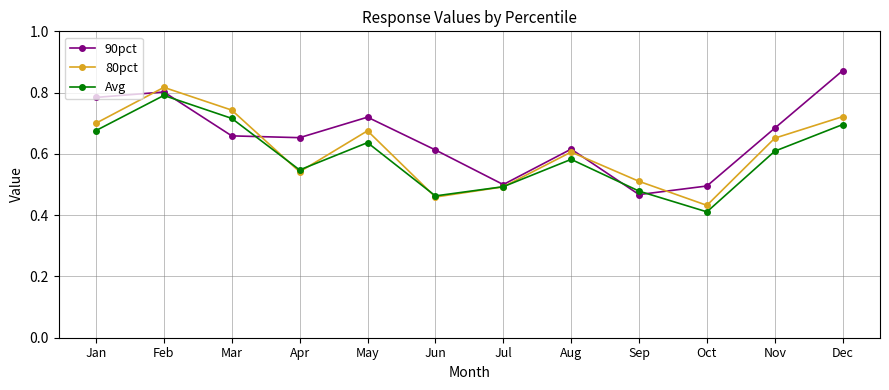

The 90pct series shows 0.6 at Aug. True or false?

True